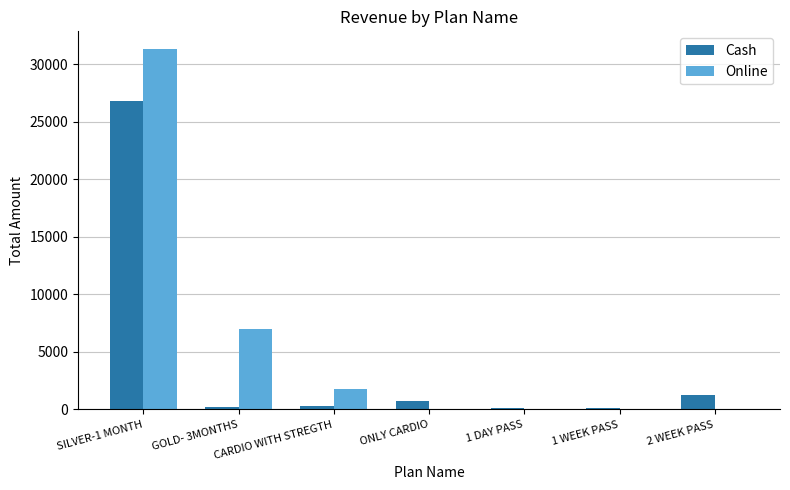

True or false: Online has a value of 3076 at CARDIO WITH STREGTH.

False